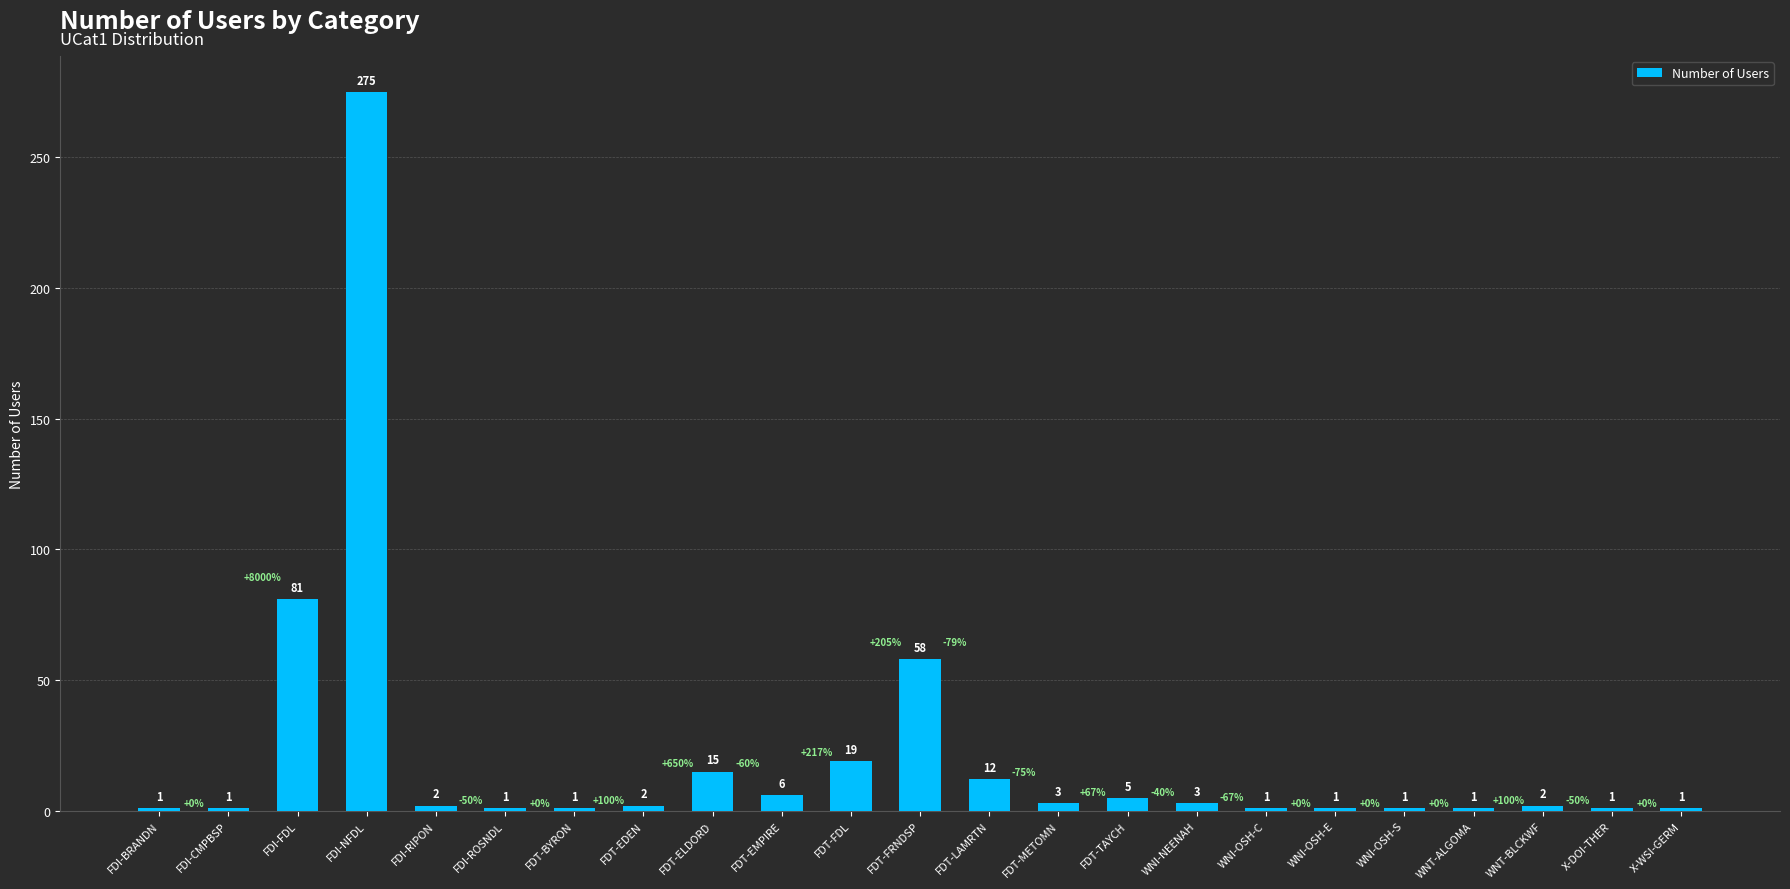

What is the maximum value shown in the chart?

275